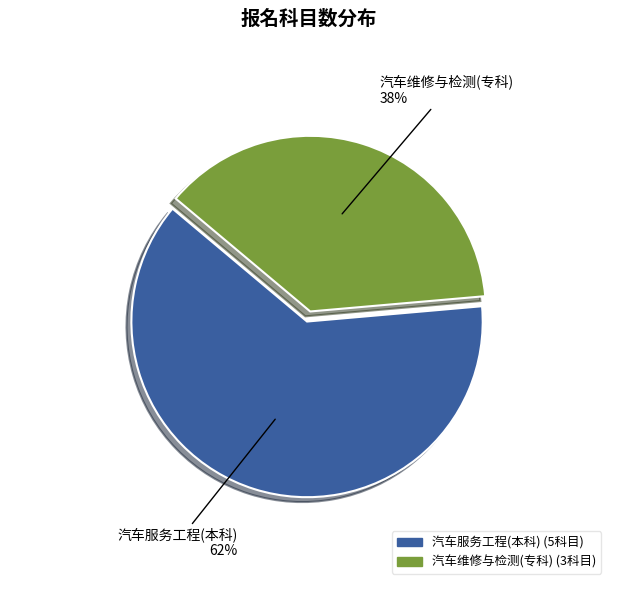

To the nearest percent, what is the combined percentage of 汽车服务工程(本科) and 汽车维修与检测(专科)?

100%